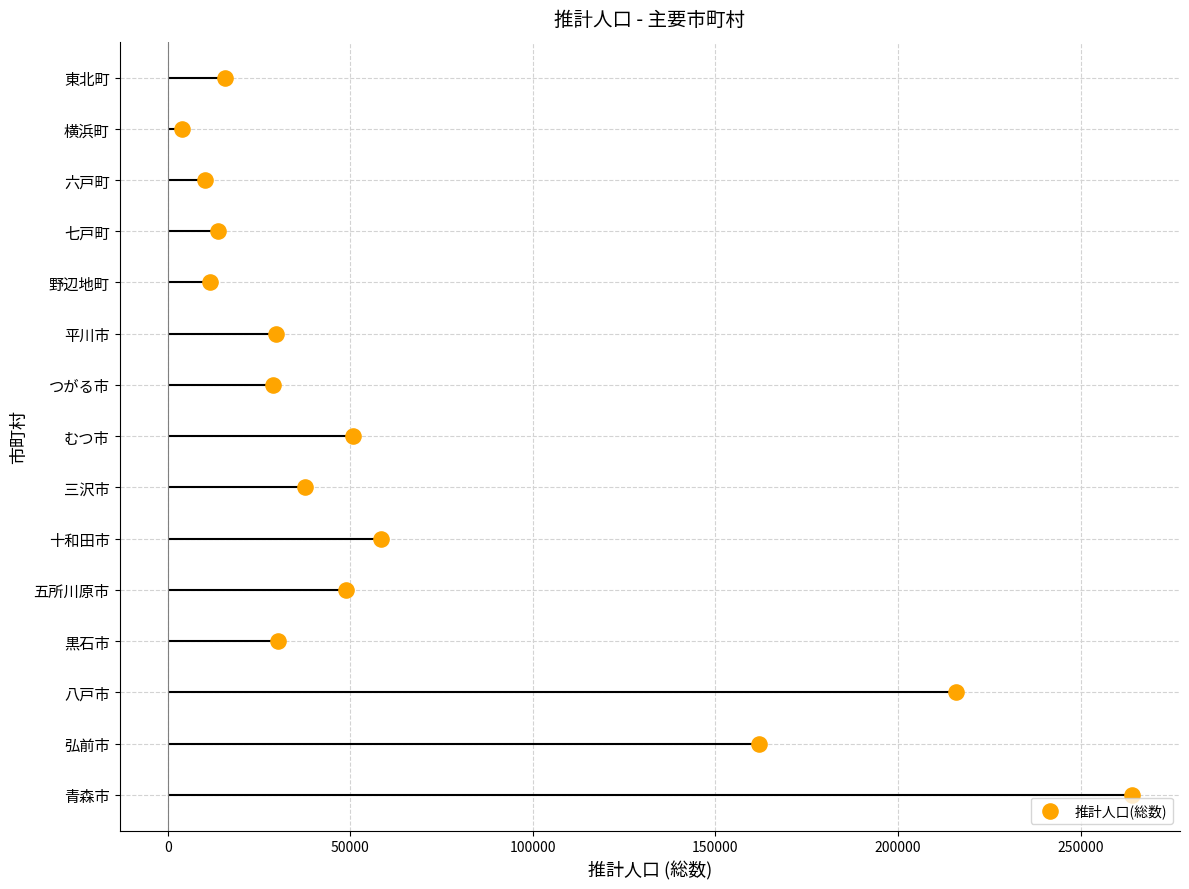

Which has a higher value, 250000 or 200000?

250000